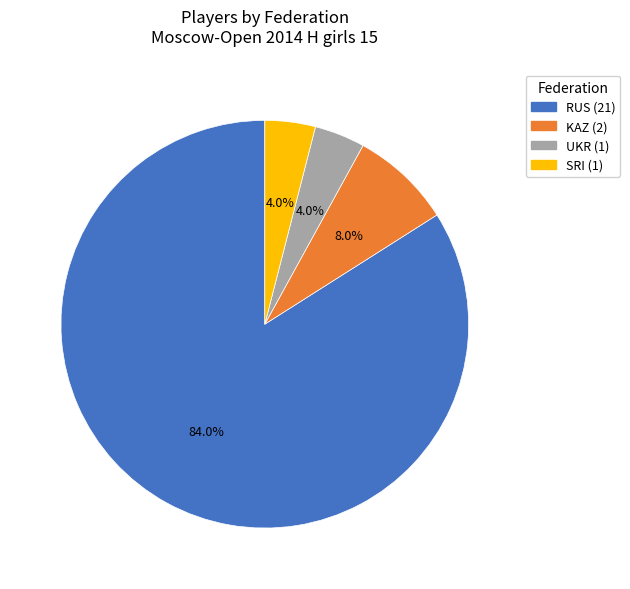

What is the largest slice in the pie chart?

RUS